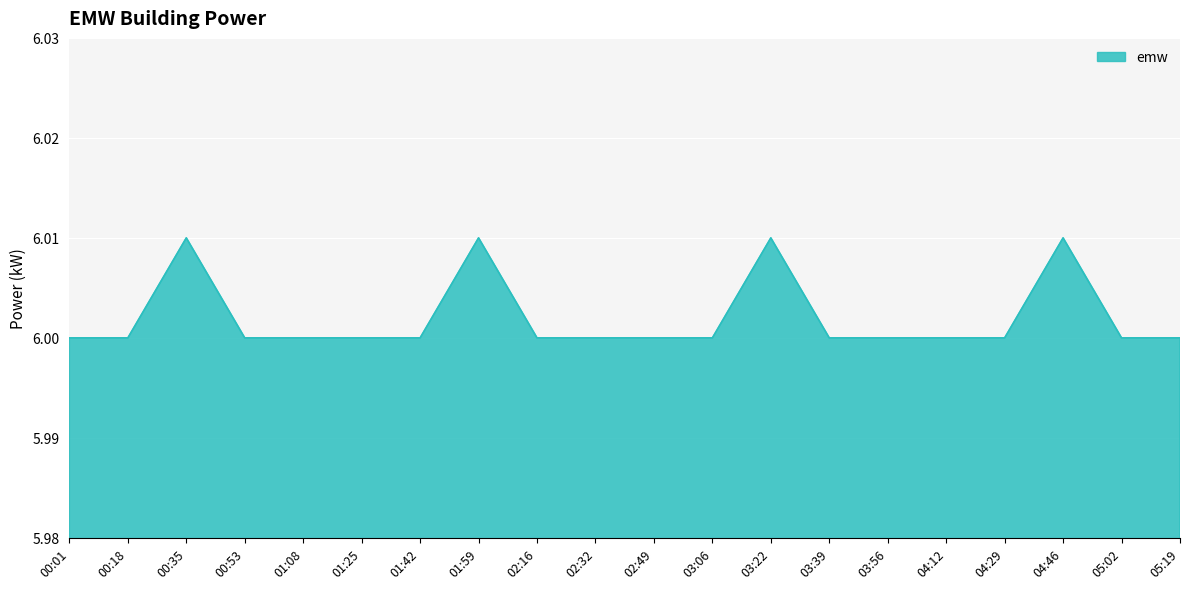

Is it true that the value at 00:35 is 6.0?

True